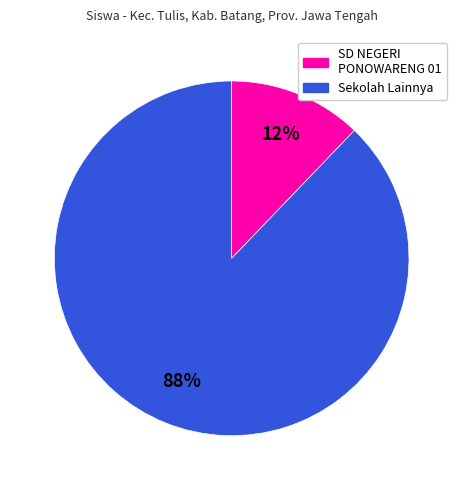

To the nearest percent, what is the difference between the largest and smallest slice percentages?

76%